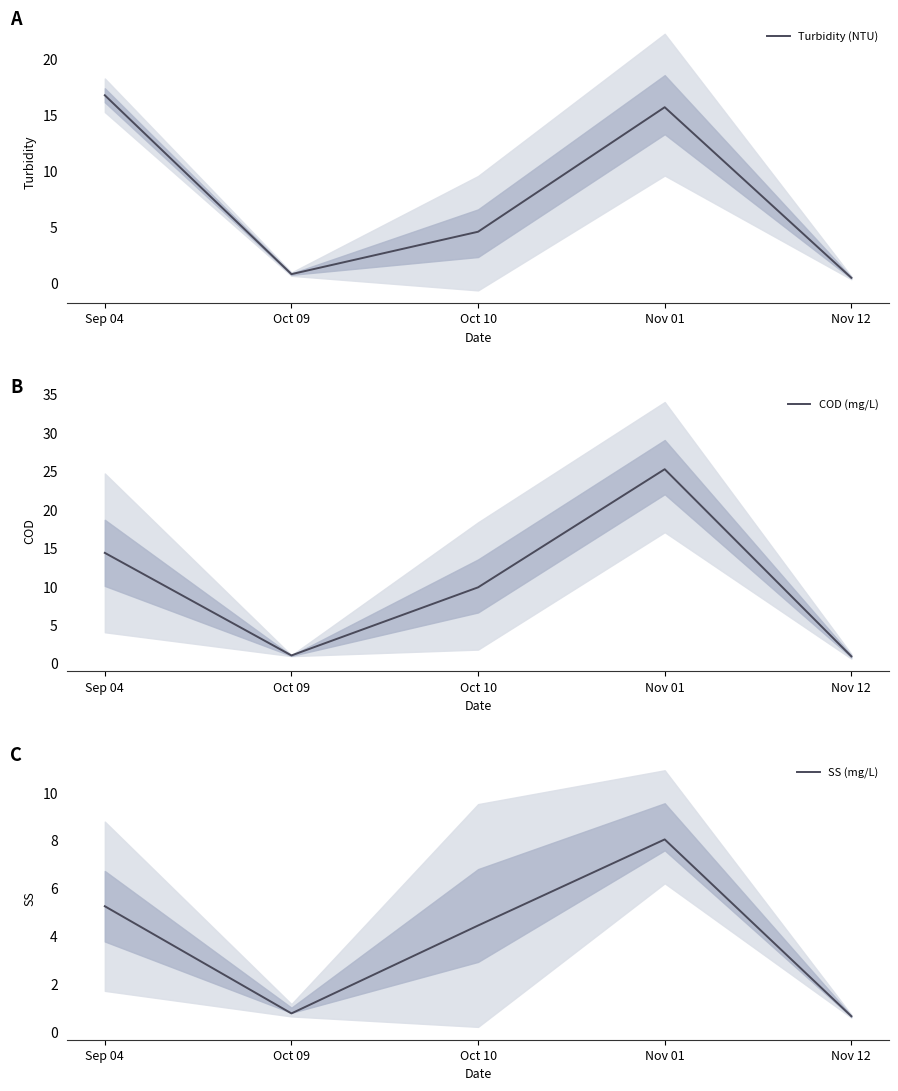

Does the chart display data point markers on the line(s)?

No